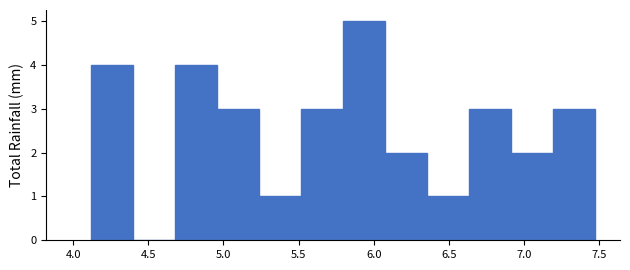

Reading left to right, transcribe this chart: for each bar, give the range it covers on the x-axis and its height. Neither the bar edges nor the heights are printed on the chart, so give them approximately, as read against the axes.

4.10 to 4.40: 4
4.40 to 4.70: 0
4.70 to 4.95: 4
4.95 to 5.25: 3
5.25 to 5.50: 1
5.50 to 5.80: 3
5.80 to 6.05: 5
6.05 to 6.35: 2
6.35 to 6.65: 1
6.65 to 6.90: 3
6.90 to 7.20: 2
7.20 to 7.45: 3